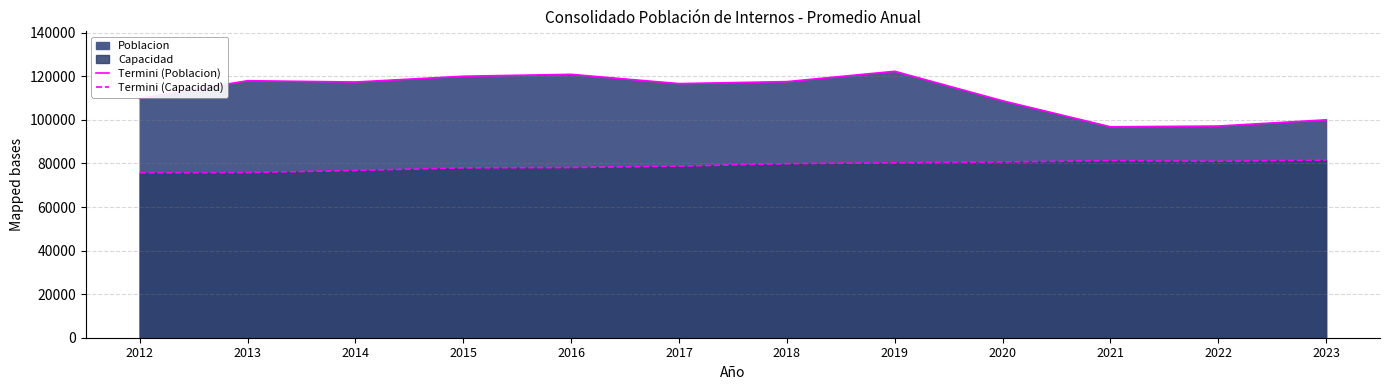

How many data points does each series have?

12